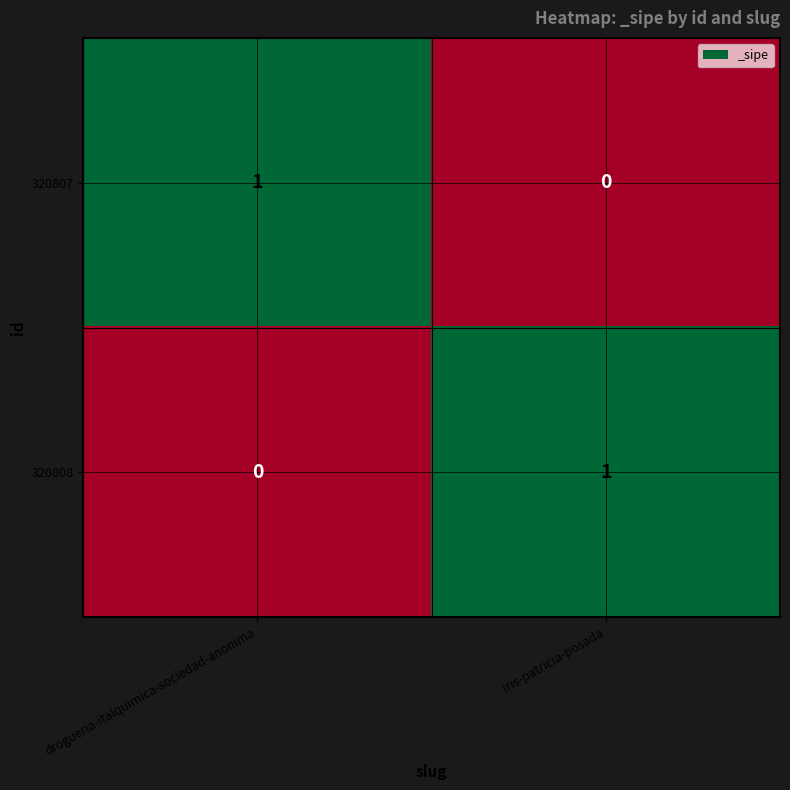

Is the value of 320808 at iris-patricia-posada greater than the value of 320807 at iris-patricia-posada?

Yes